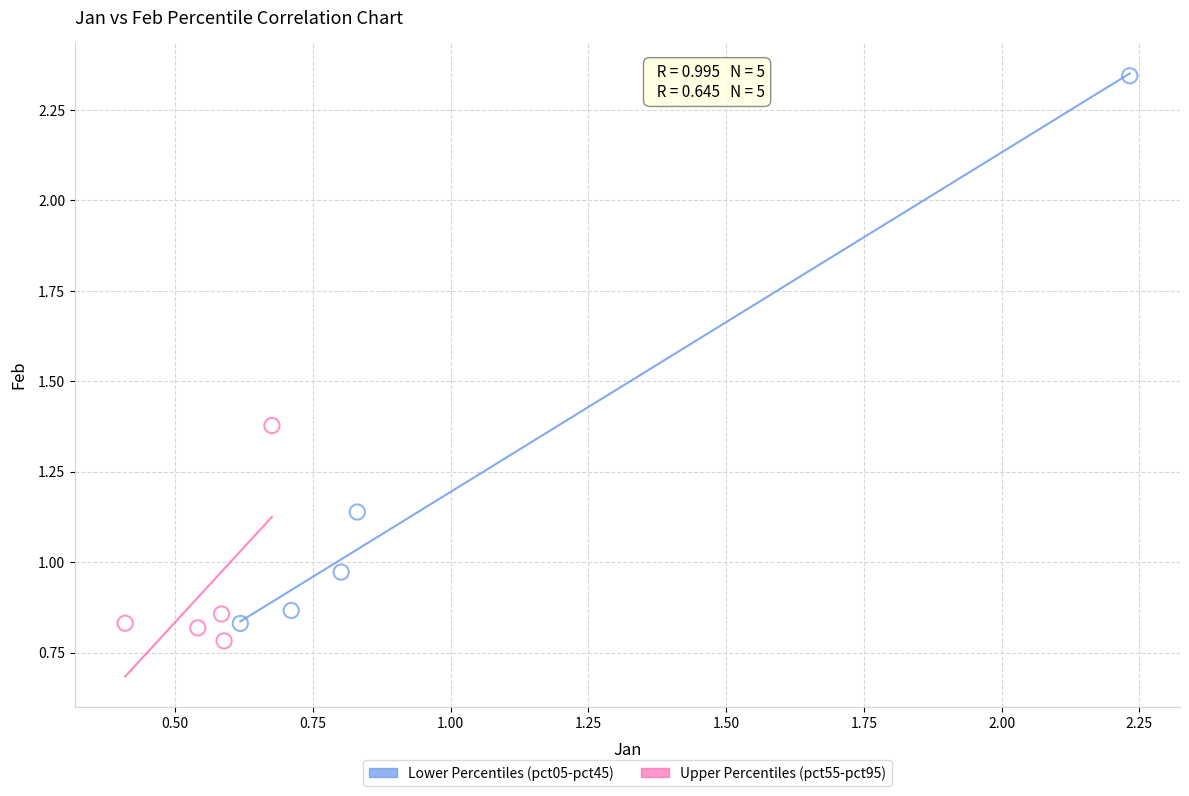

Which series contains the highest Y value?

Lower Percentiles (pct05-pct45)